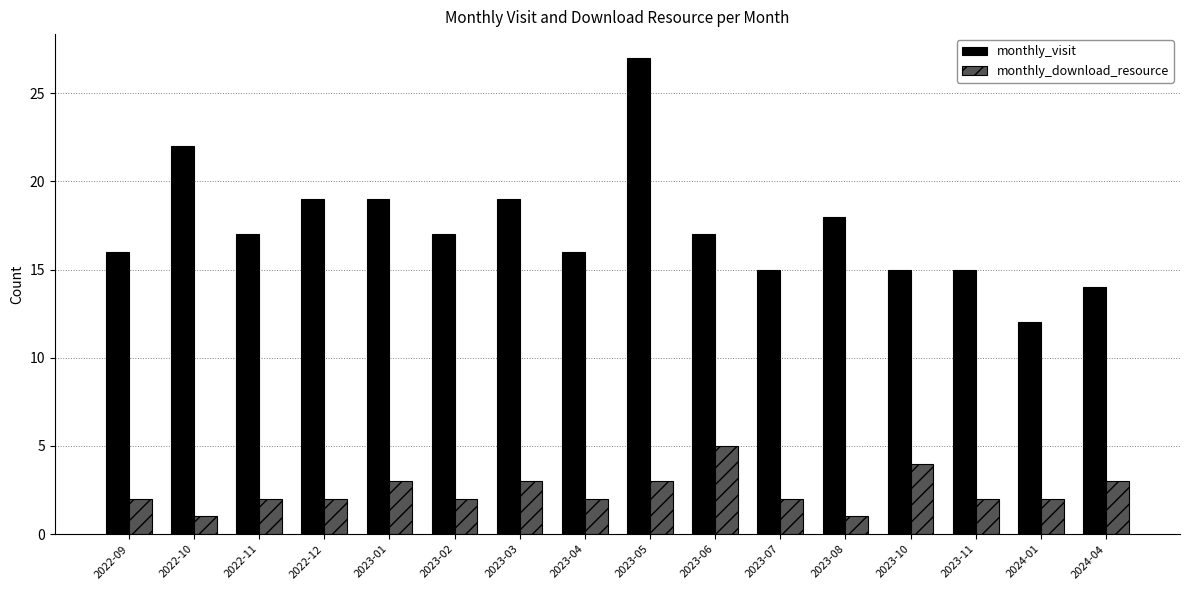

The value of monthly_visit at 2023-06 is 17. True or false?

True